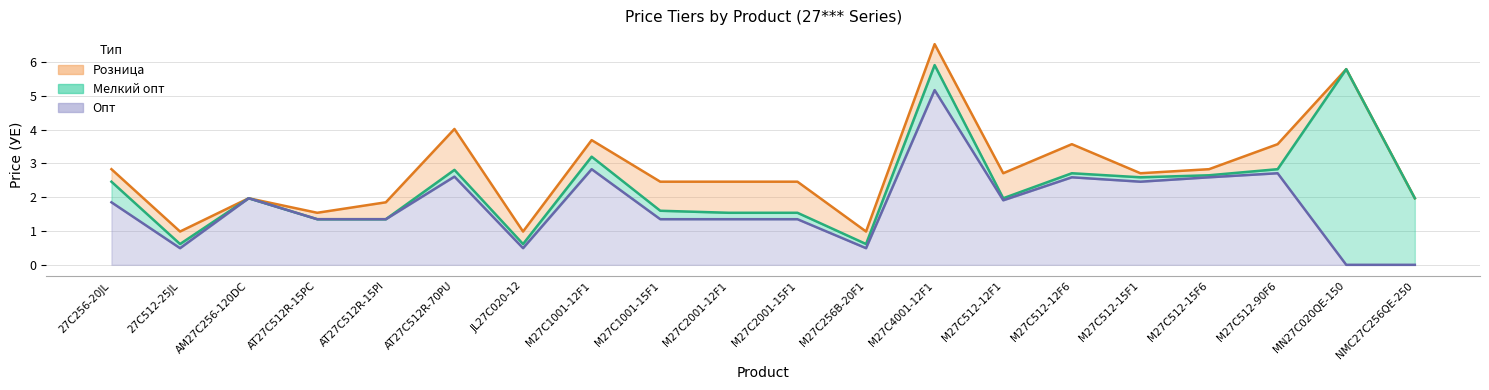

What is the average value of the Опт series?

1.7